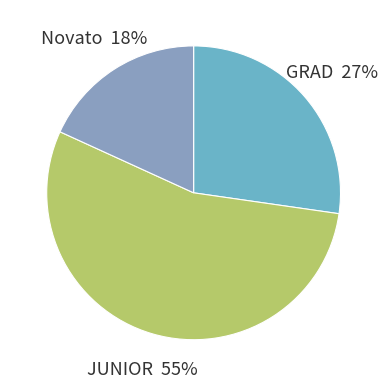

To the nearest percent, what portion does JUNIOR represent?

55%